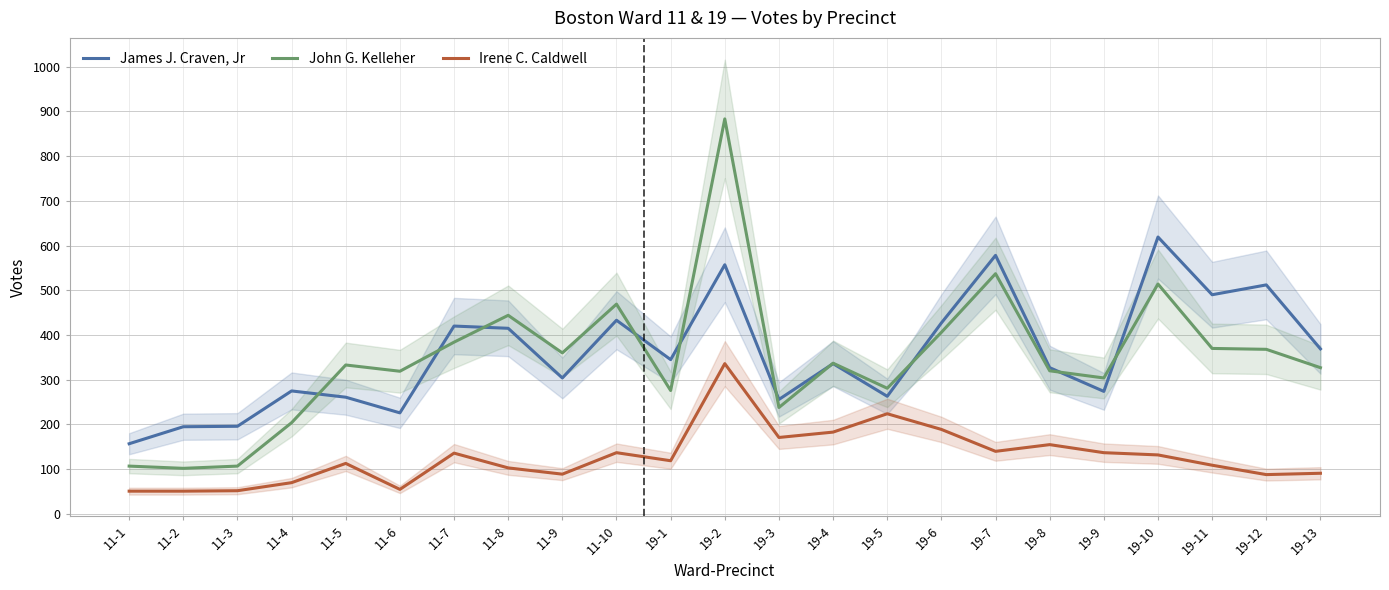

Reading left to right, extract all data points from this chart.

James J. Craven, Jr: 157	195	196	275	261	226	420	415	304	433	345	557	256	336	263	427	578	327	274	619	490	512	369
John G. Kelleher: 107	102	107	204	333	319	384	444	360	469	276	883	238	337	281	406	537	320	304	514	370	368	327
Irene C. Caldwell: 51	51	52	70	113	55	136	103	89	137	119	336	171	183	224	189	140	155	137	132	109	88	91